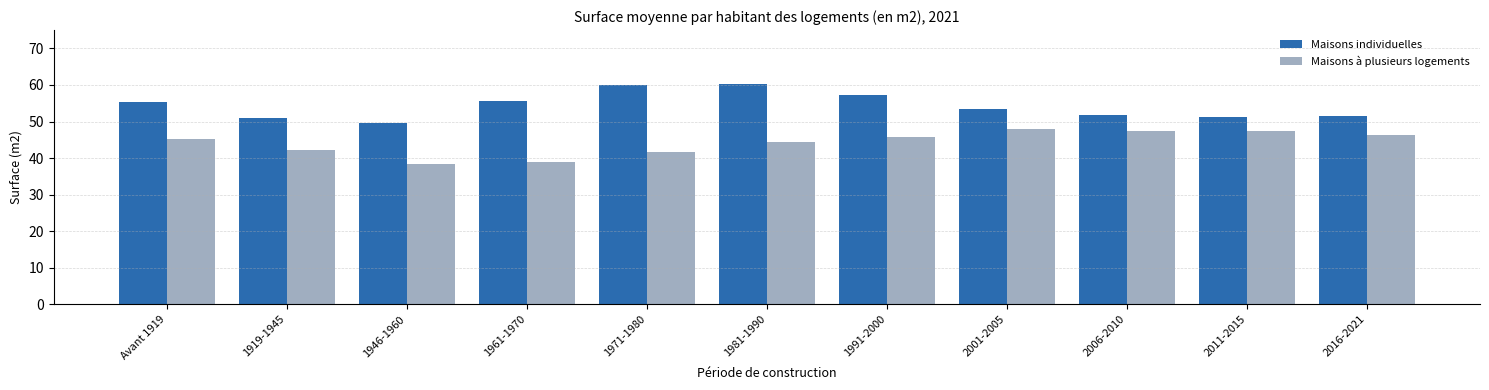

What is the maximum value for Maisons à plusieurs logements?

47.9